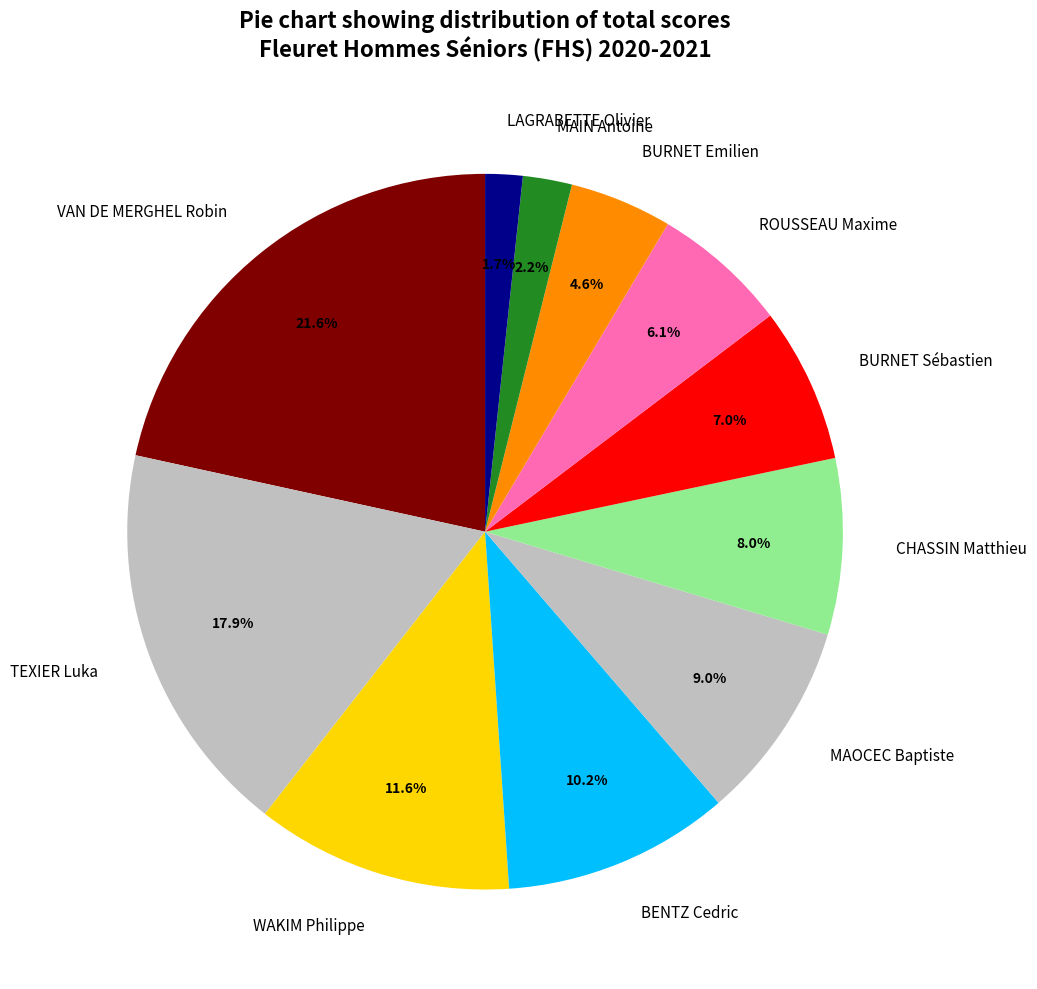

To the nearest percent, what is the average slice percentage?

9%